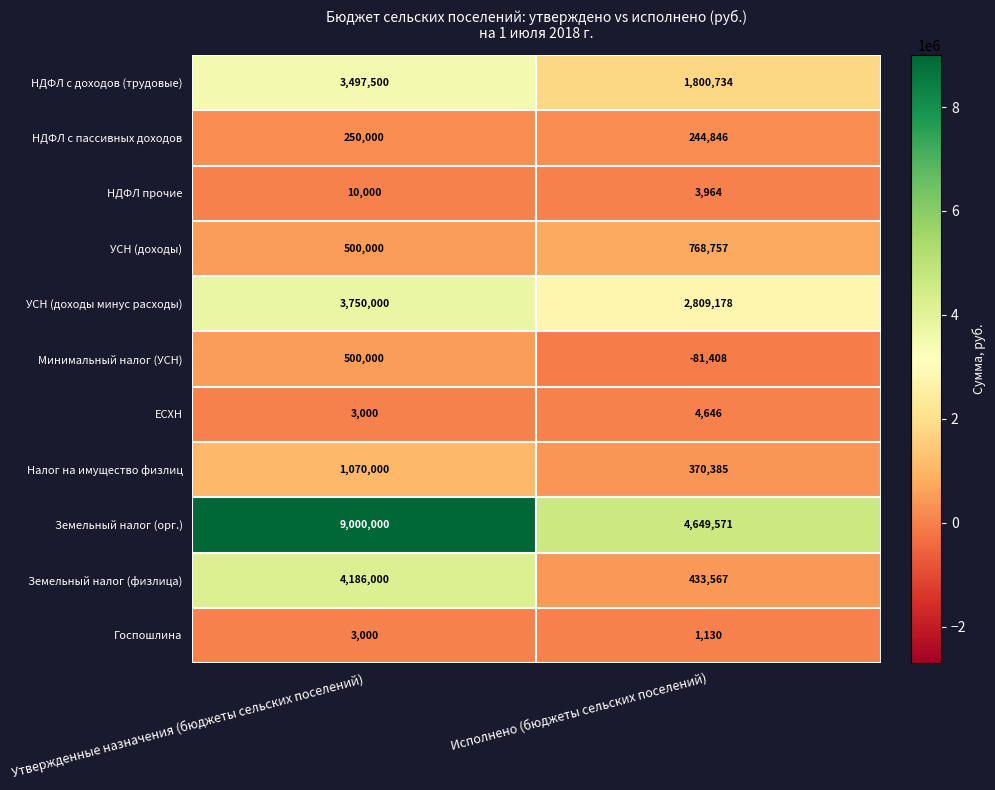

What is the approximate value of Госпошлина at Исполнено (бюджеты сельских поселений)?

1130